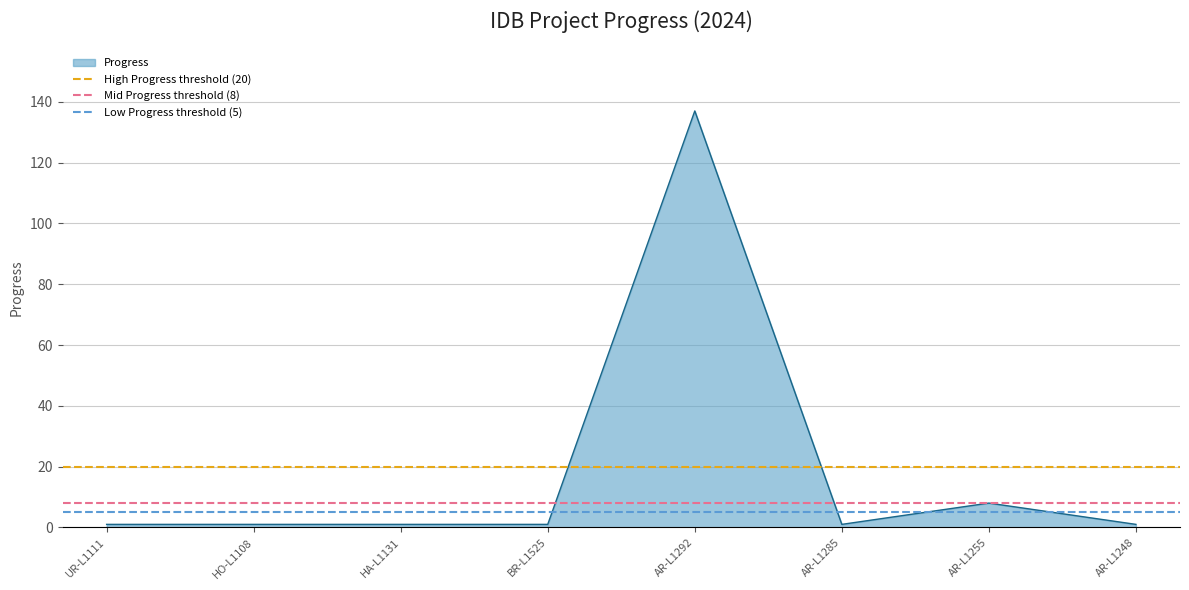

What is the total value across all series at HO-L1108?

33